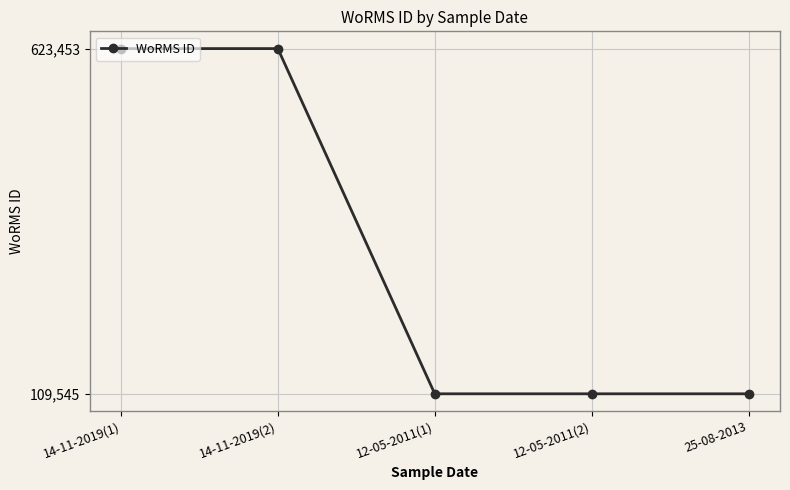

True or false: the data shows 405673 at 14-11-2019(1).

False